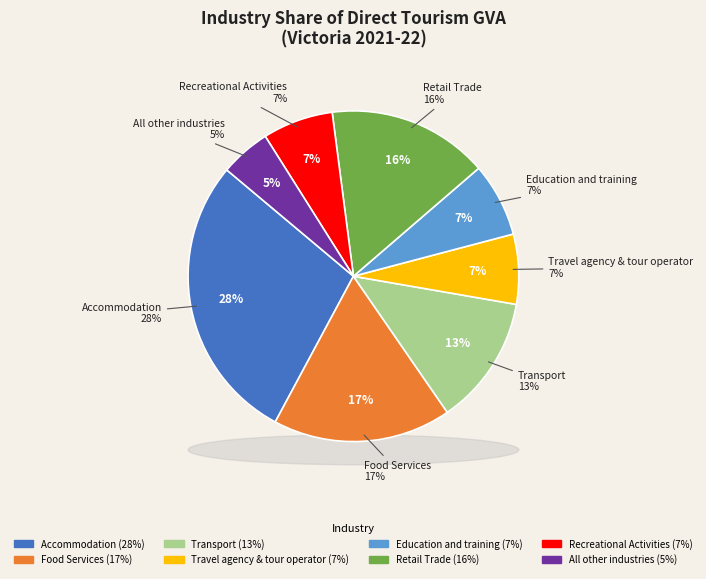

What is the smallest slice in the pie chart?

All other industries